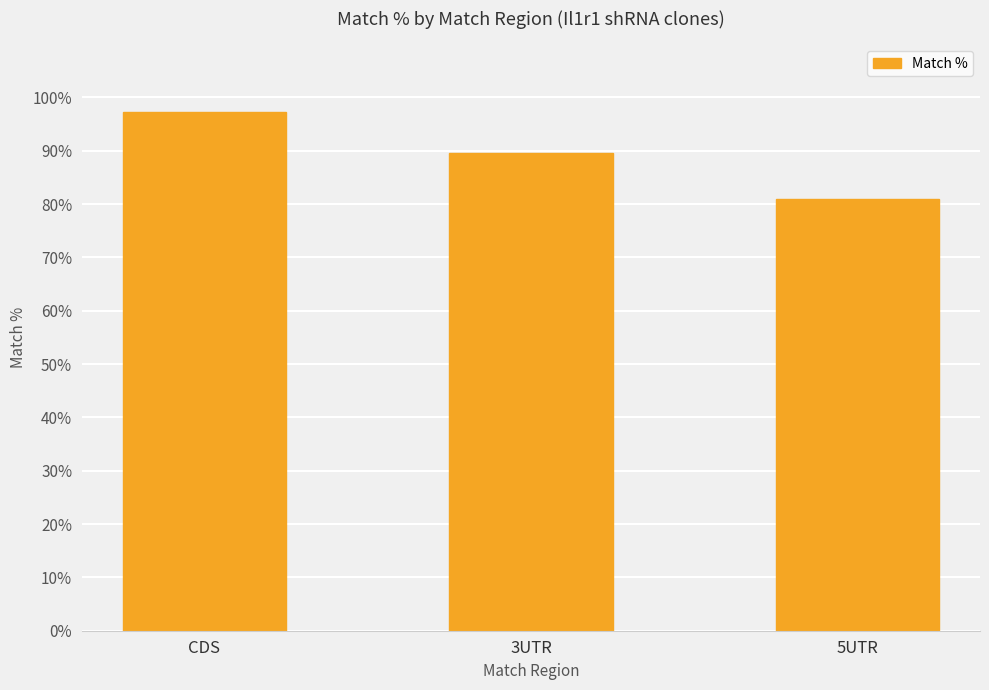

The chart shows a value of 135.8 at CDS. True or false?

False